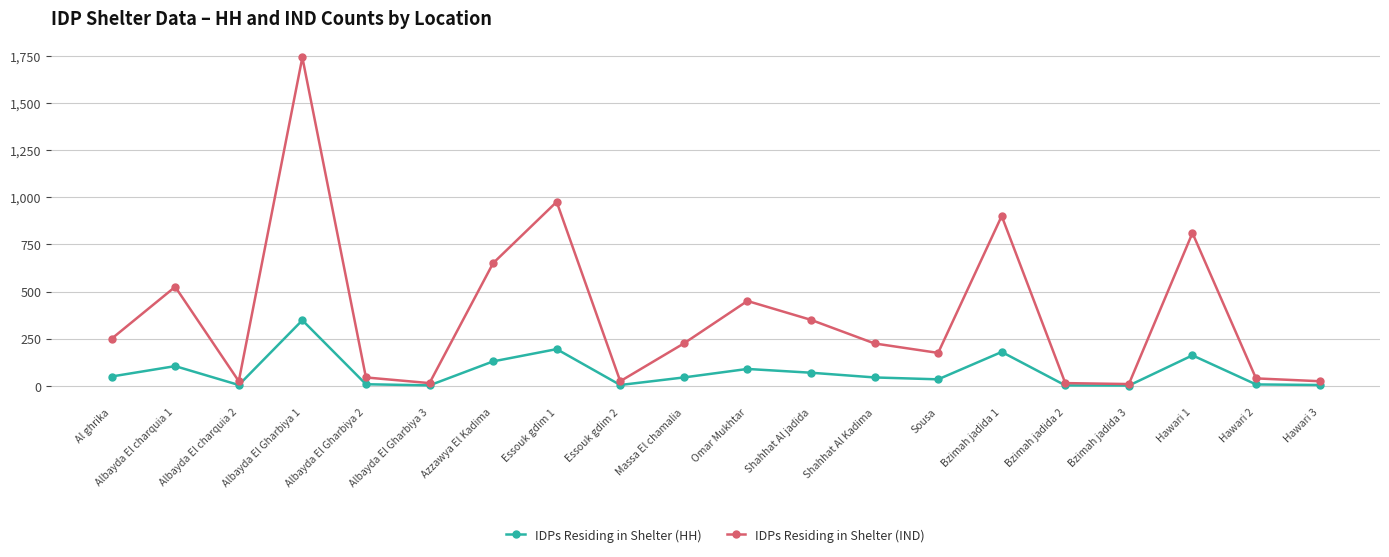

True or false: IDPs Residing in Shelter (IND) has a value of 175 at Sousa.

True